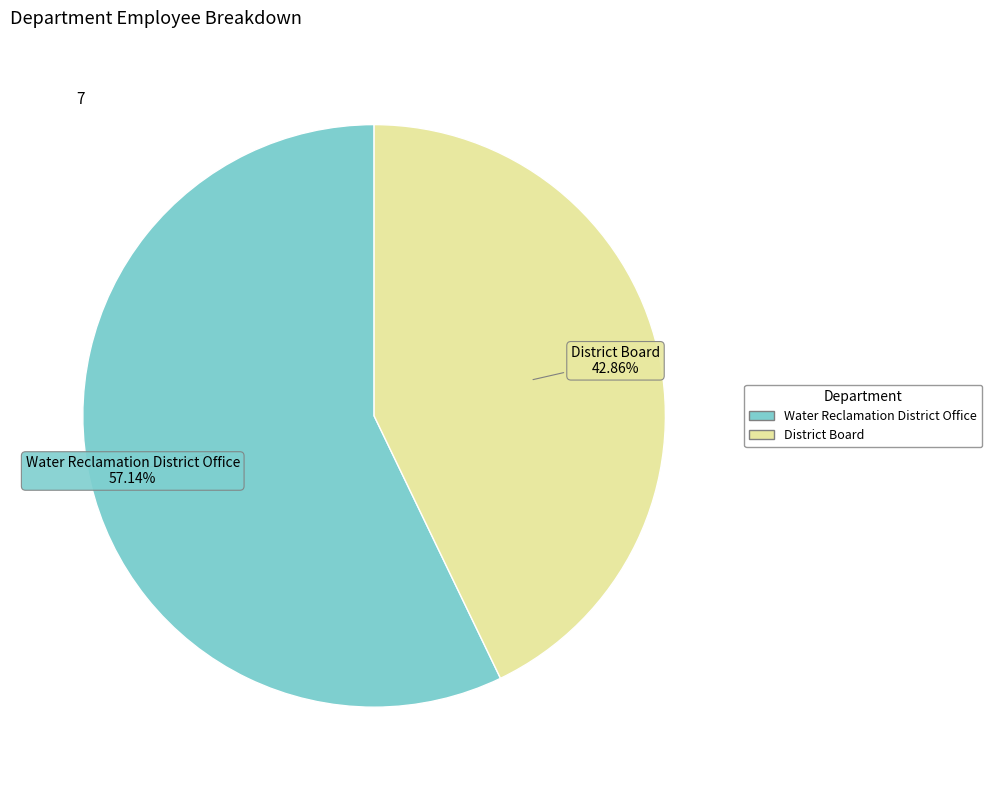

Is it true that Water Reclamation District Office is 57% of the pie?

True